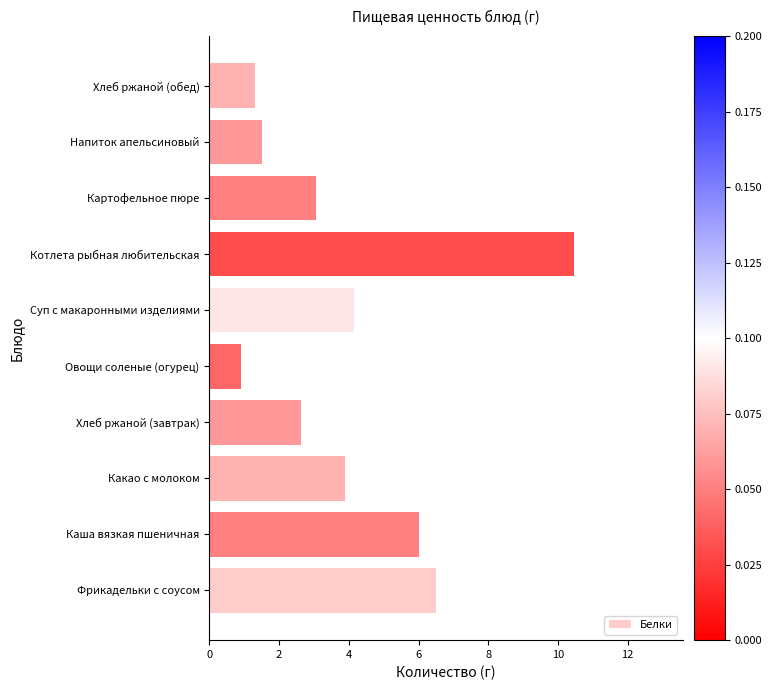

What is the smallest value displayed?

0.9